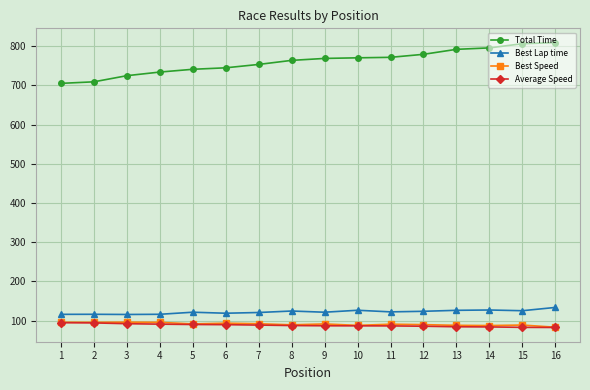

Which series has the largest range (max minus min)?

Total Time